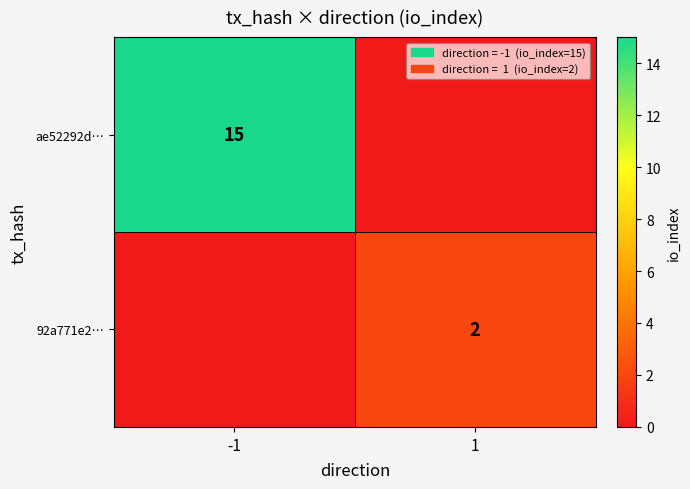

Is it true that ae52292d… equals 22 at -1?

False